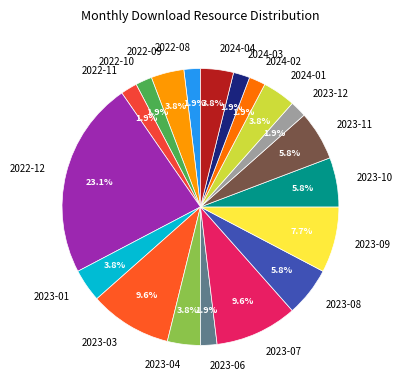

To the nearest percent, what is the difference between the largest and smallest slice percentages?

21%